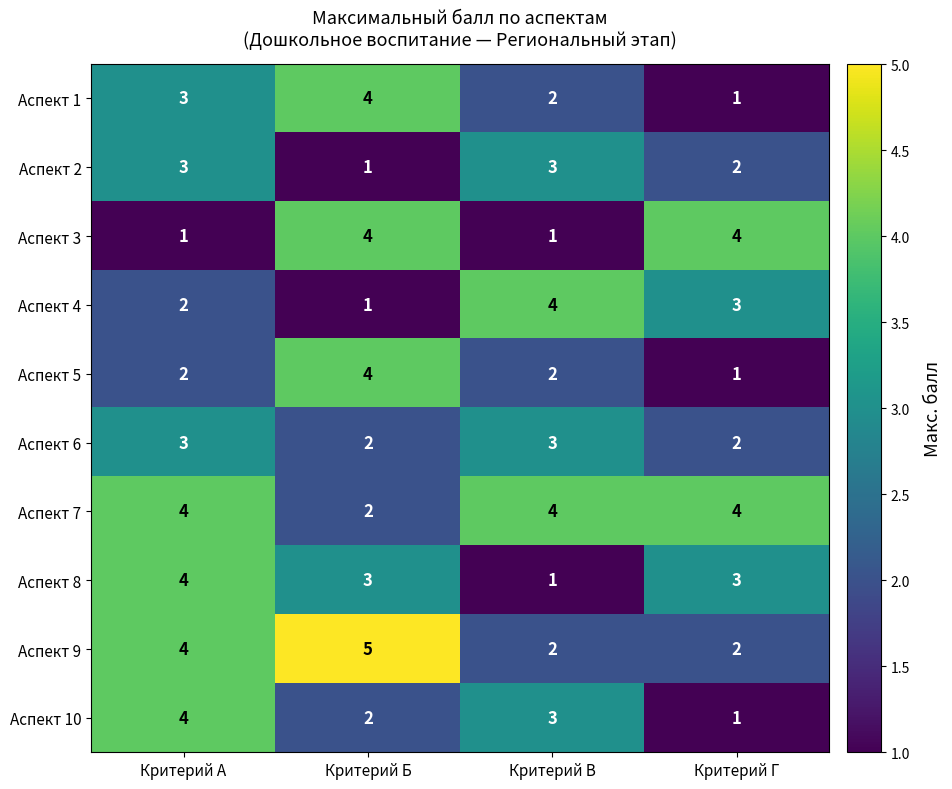

What is the sum of the Аспект 9 values at Критерий Г and Критерий А?

6